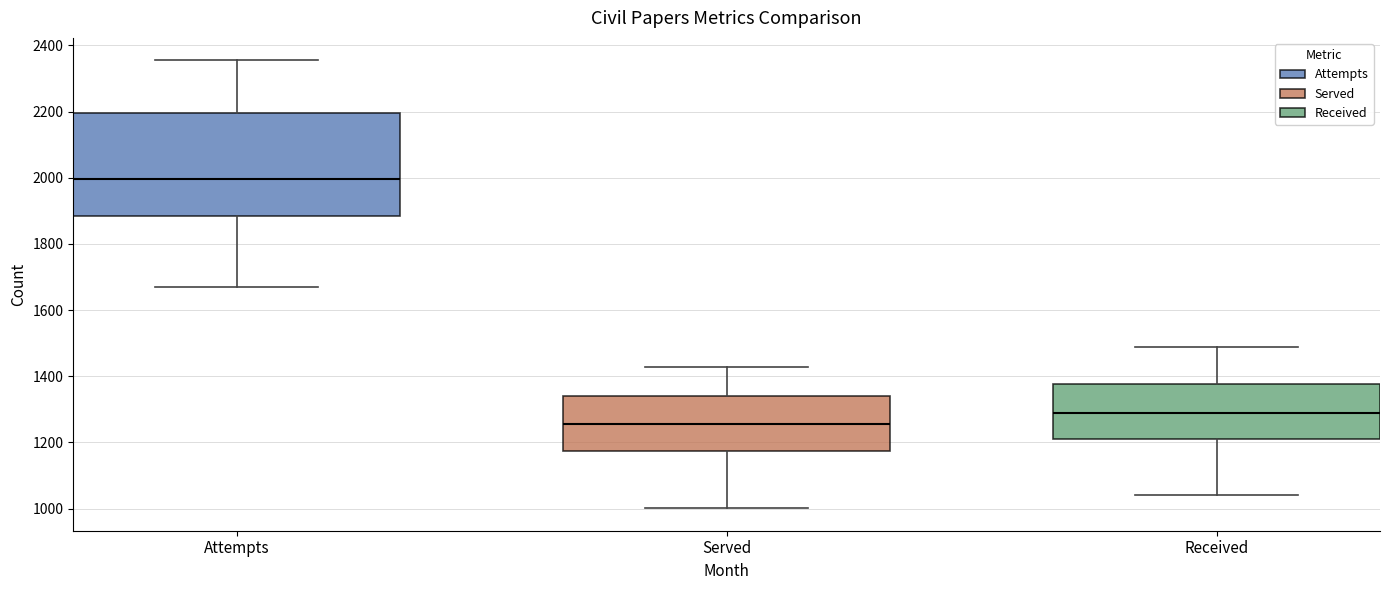

Reading left to right, read every box against the y-axis: the position of its median line, the range the box covers, and the ends of its whiskers. The values are not printed on the chart, so give them approximately, as read against the axis.

Attempts: median 2000, box 1880 to 2200, whiskers 1680 to 2360
Served: median 1260, box 1180 to 1340, whiskers 1000 to 1420
Received: median 1280, box 1200 to 1380, whiskers 1040 to 1480